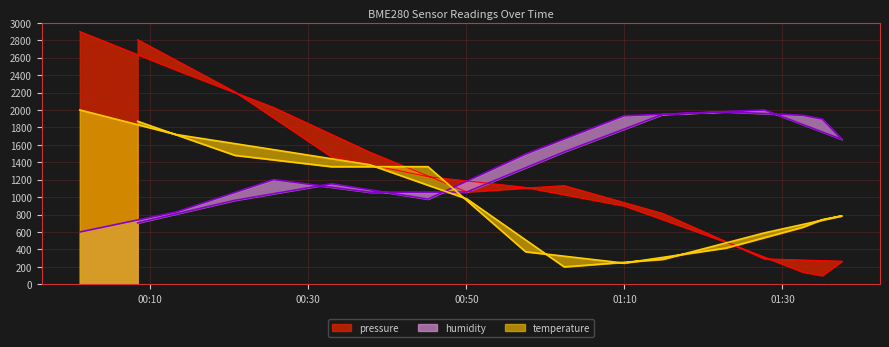

The value of pressure at 2022-08-14T01:32:36 is 40.7. True or false?

False